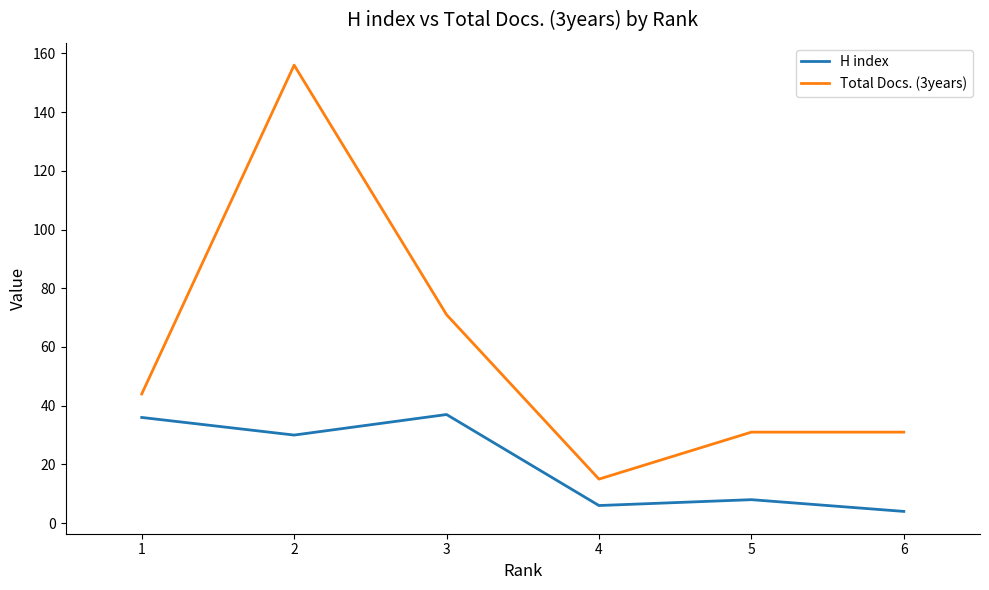

How many distinct data groups are displayed?

2